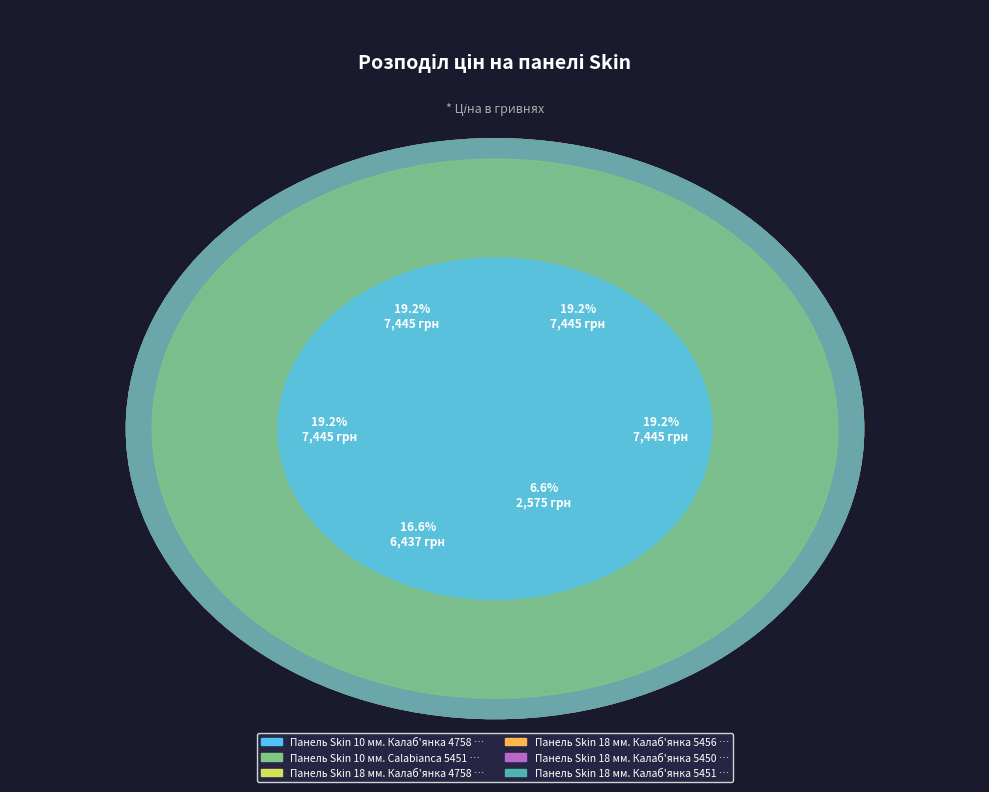

What is the total percentage of Панель Skin 18 мм. Калаб'янка 5450 CB and Панель Skin 18 мм. Калаб'янка 4758 CB?

38.4%